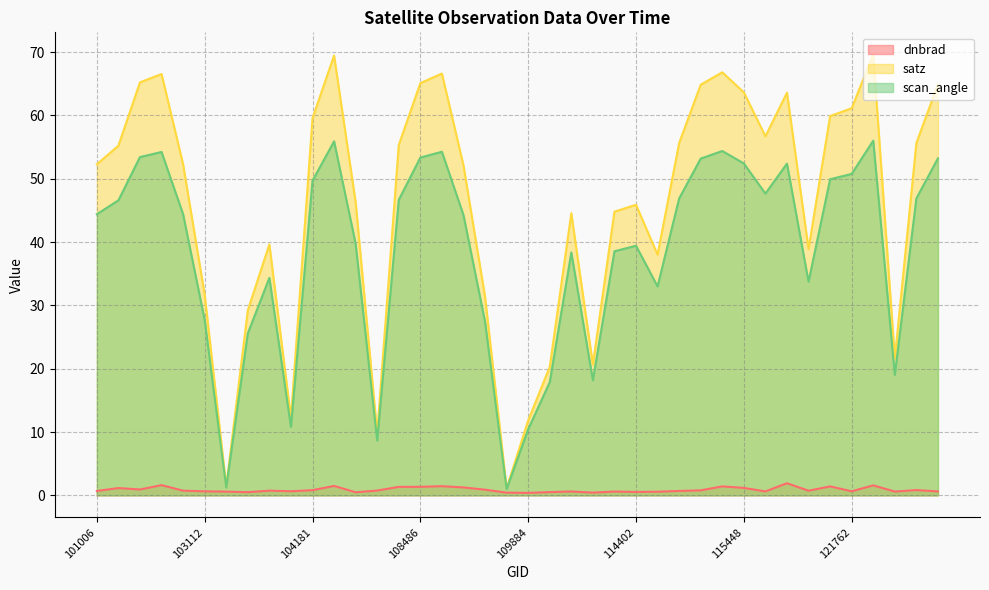

How many lines are shown in the chart?

3